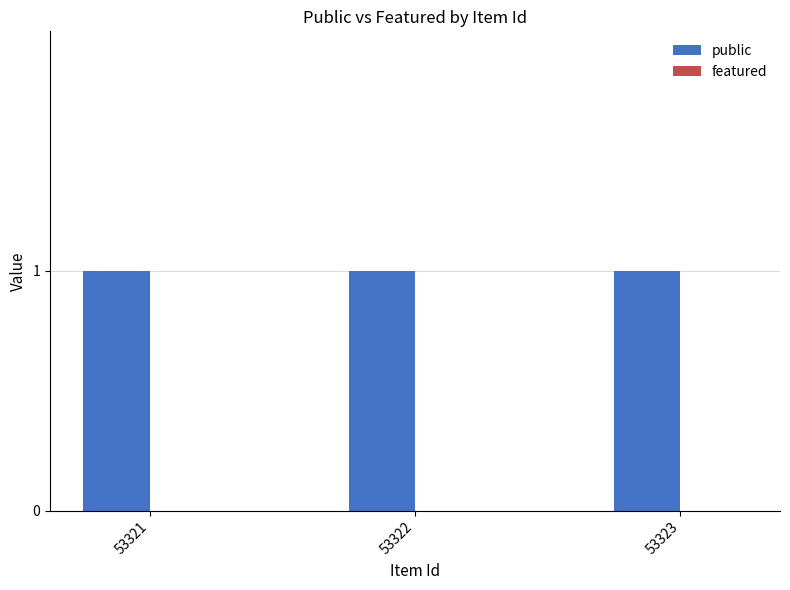

Rank the categories by featured value from highest to lowest.

53321, 53322, 53323